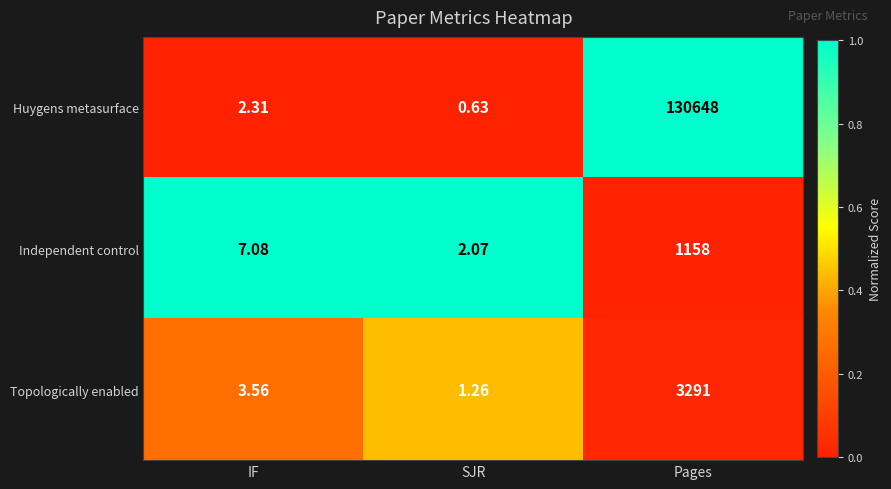

At which category is the sum across all series the highest?

Pages